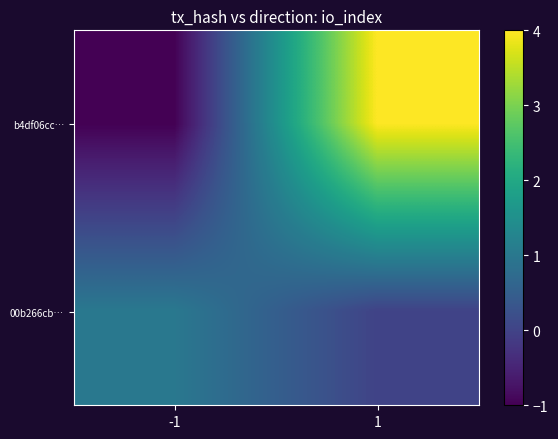

What is the difference between the highest and lowest values at -1?

2